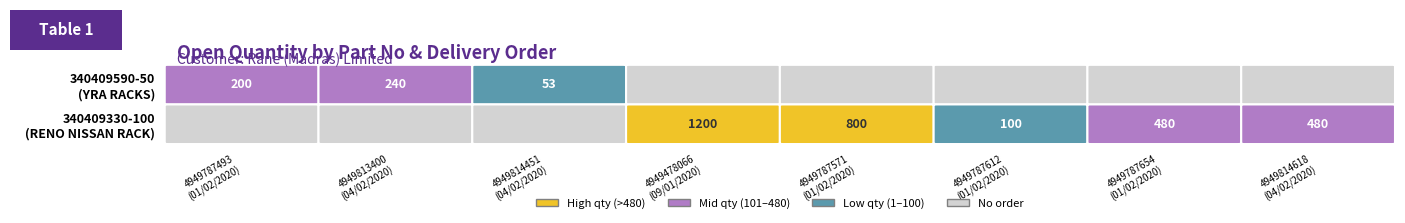

What value does the 340409590-50 series have at 1?

240